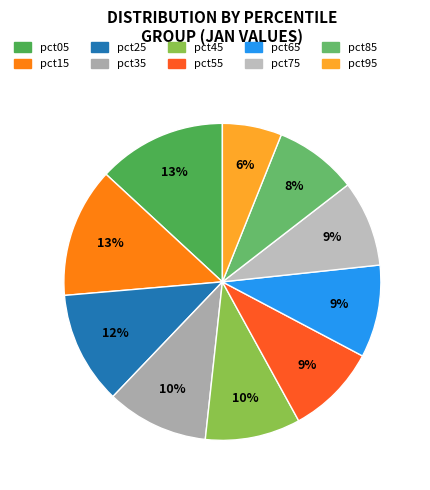

To the nearest percent, what is the combined percentage of pct35 and pct45?

20%